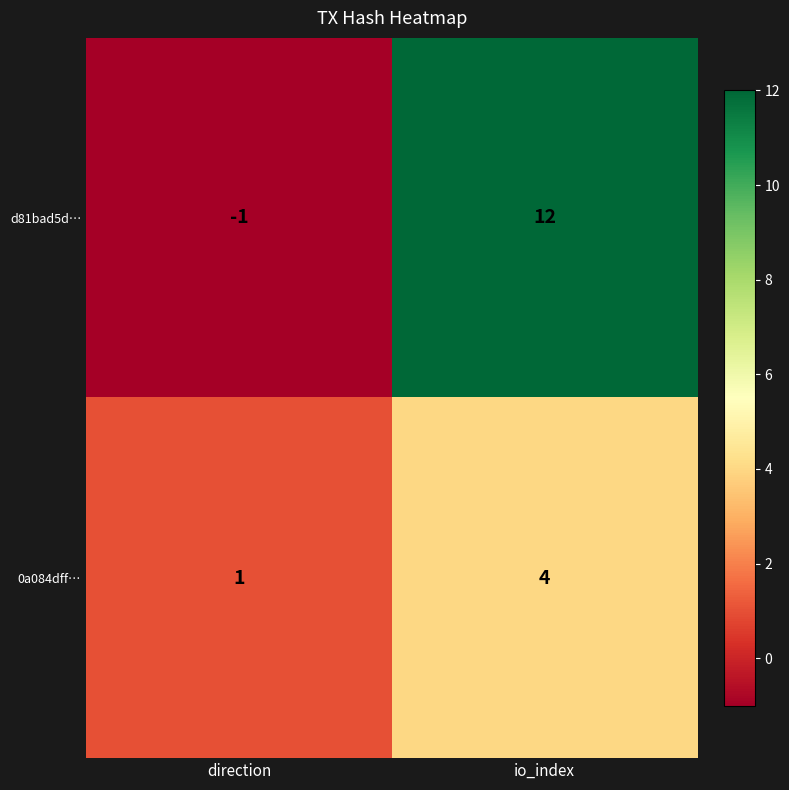

Reading left to right, transcribe all the data shown in this chart.

d81bad5d…: direction=-1	io_index=12
0a084dff…: direction=1	io_index=4